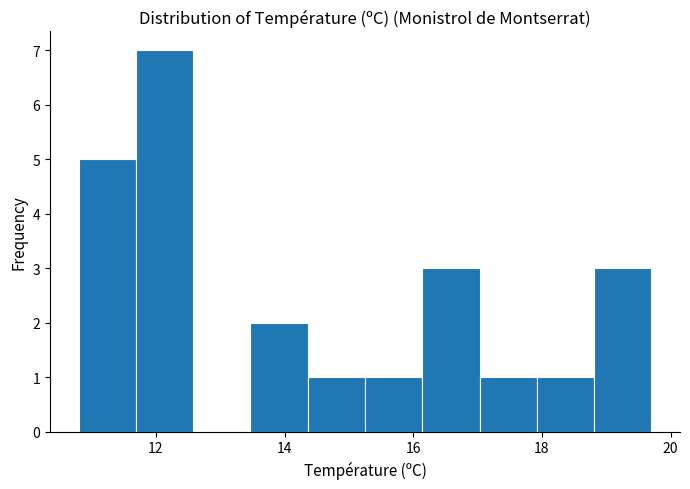

Reading left to right, list every bar in this chart as the range it spans on the x-axis followed by its height. Neither the bar edges nor the heights are printed on the chart, so give them approximately, as read against the axes.

10.8 to 11.6: 5
11.6 to 12.6: 7
12.6 to 13.4: 0
13.4 to 14.4: 2
14.4 to 15.2: 1
15.2 to 16.2: 1
16.2 to 17.0: 3
17.0 to 18.0: 1
18.0 to 18.8: 1
18.8 to 19.8: 3